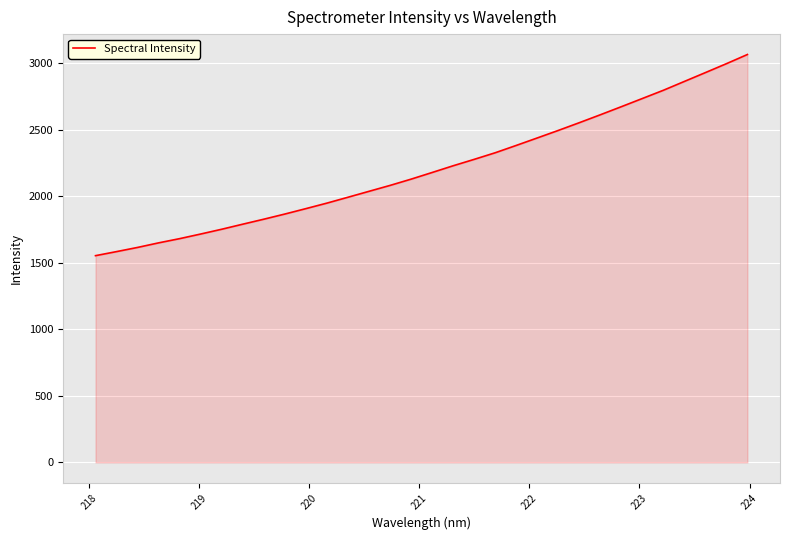

Reading right to left, extract all data points from this chart.

3066.0	2997.0	2930.0	2863.7	2797.2	2735.4	2673.8	2613.1	2553.5	2495.4	2438.9	2382.7	2327.6	2278.0	2229.8	2179.3	2129.3	2082.2	2037.8	1993.3	1949.2	1907.7	1867.1	1828.3	1790.8	1752.8	1716.8	1682.0	1650.3	1615.9	1584.5	1554.0